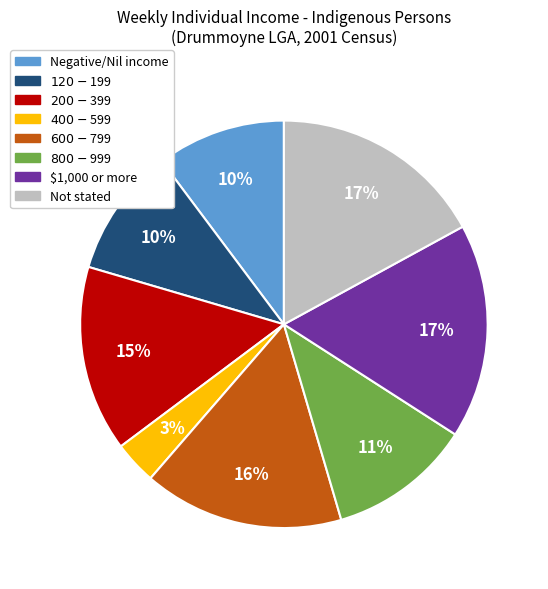

To the nearest percent, what portion does $800-$999 represent?

11%